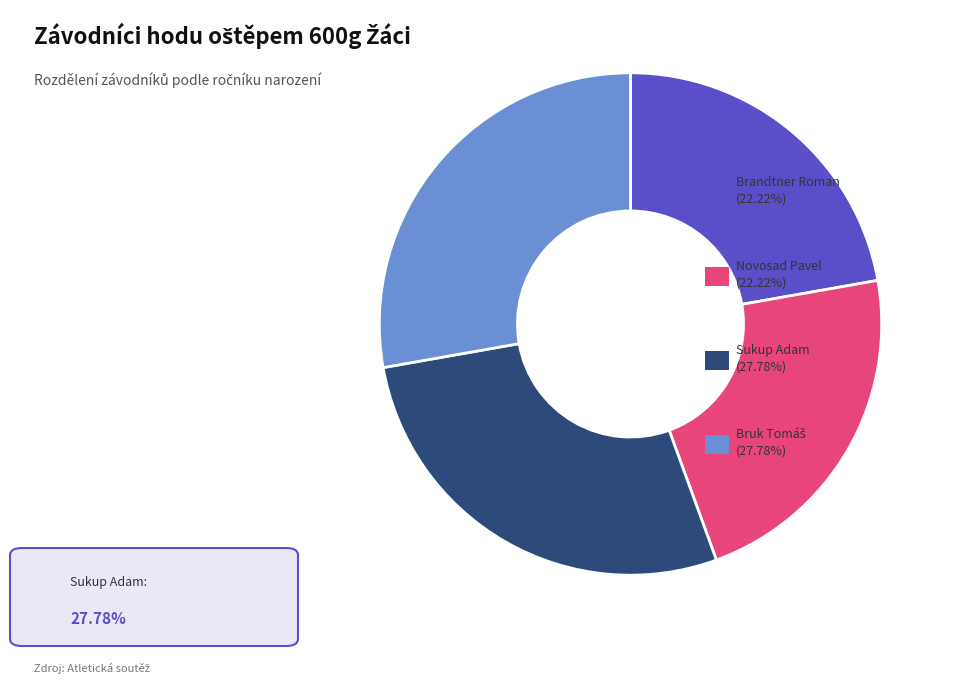

Is there a majority slice in this chart?

No